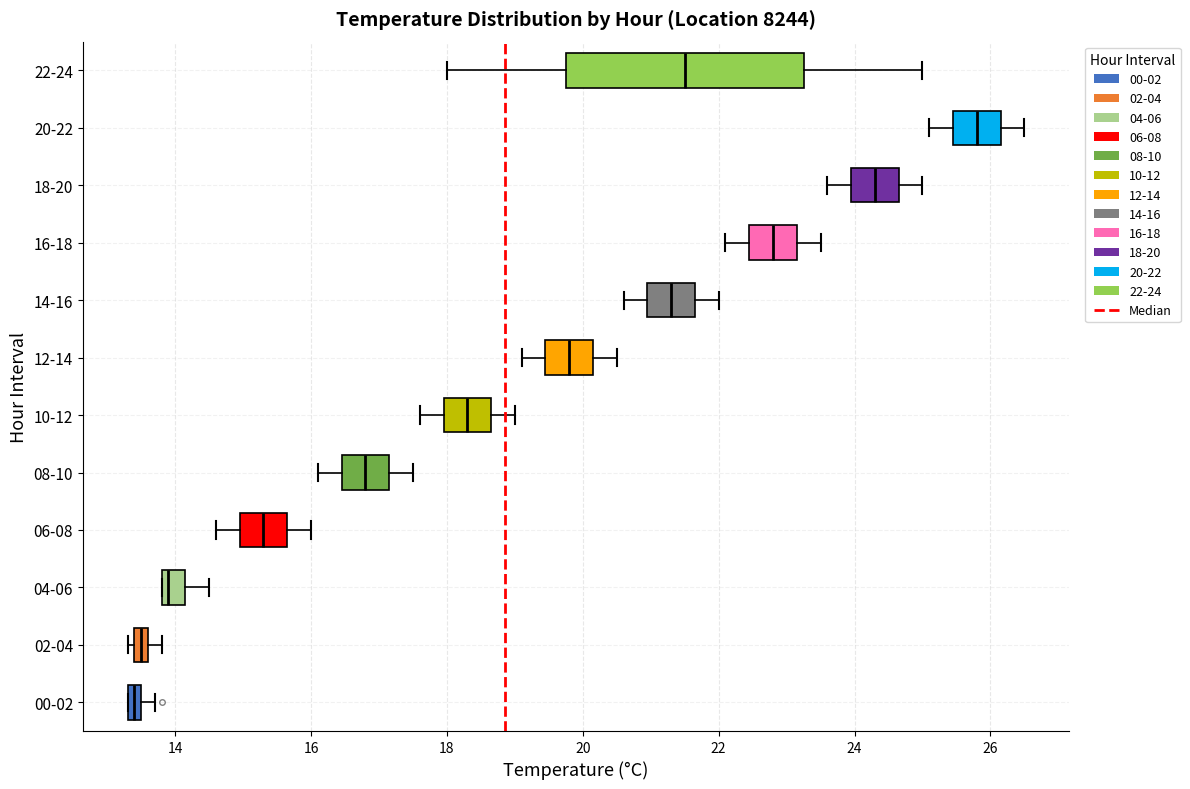

Which box has the furthest to the right median line?

20-22